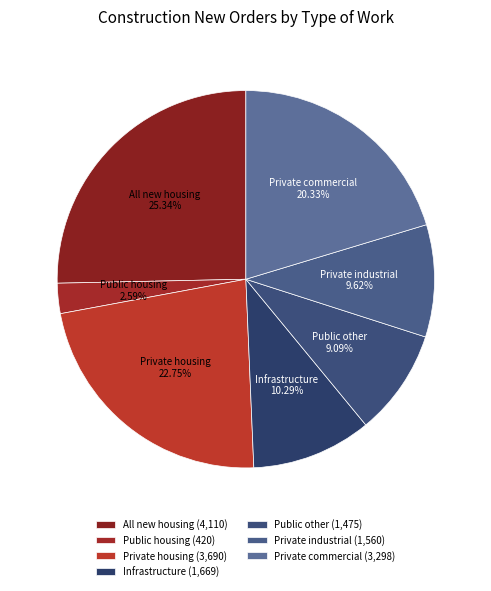

What percentage is the Infrastructure slice, to the nearest percent?

10%